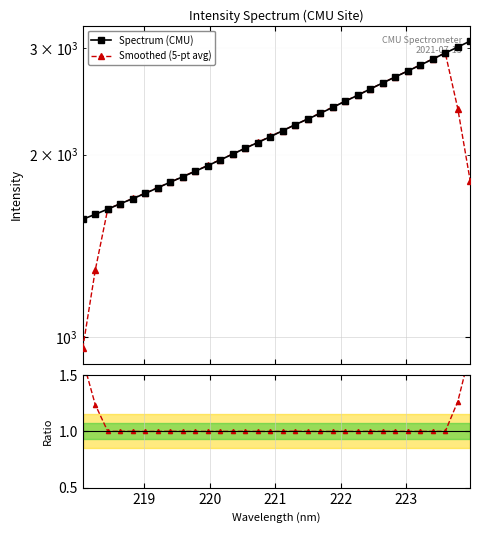

Rank the series by their maximum value, from highest to lowest.

Spectrum (CMU), Smoothed (5-pt avg), Smoothed / Spectrum